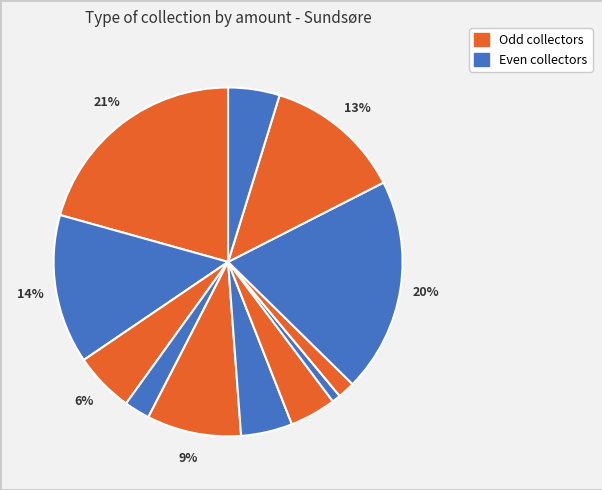

How many slices are in this pie chart?

12